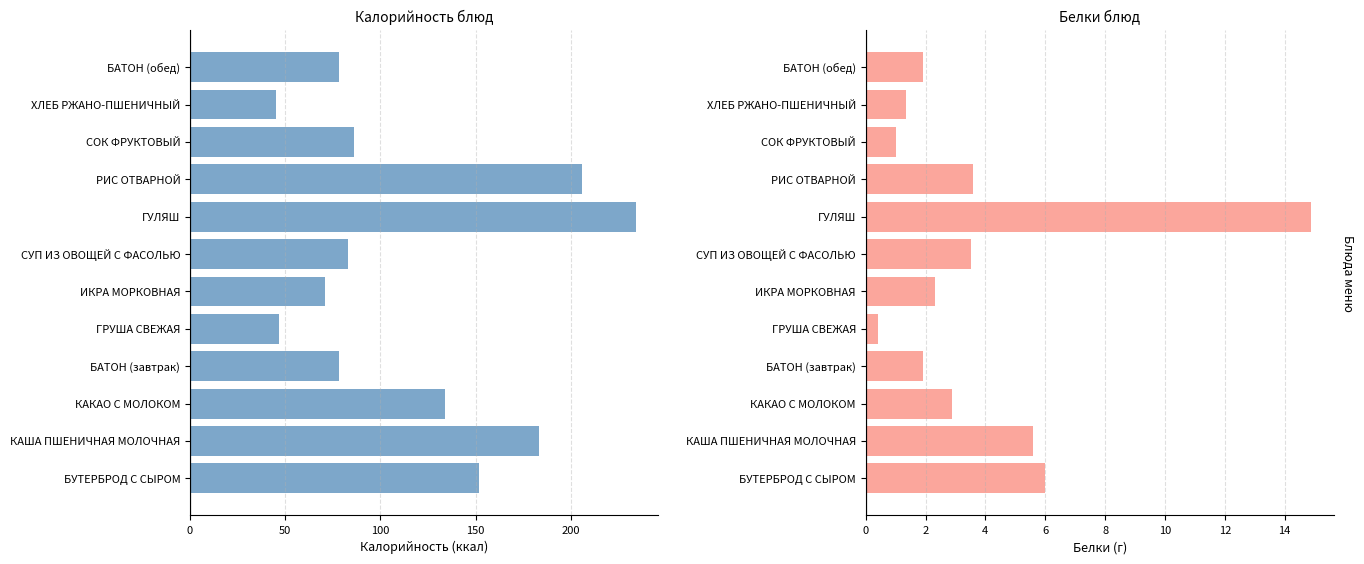

Is the value of Белки at СОК ФРУКТОВЫЙ greater than the value of Калорийность at ГРУША СВЕЖАЯ?

No